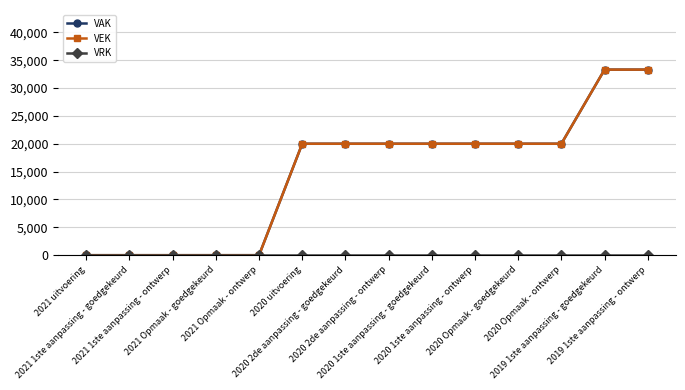

Is this an area chart (filled region under the line)?

No